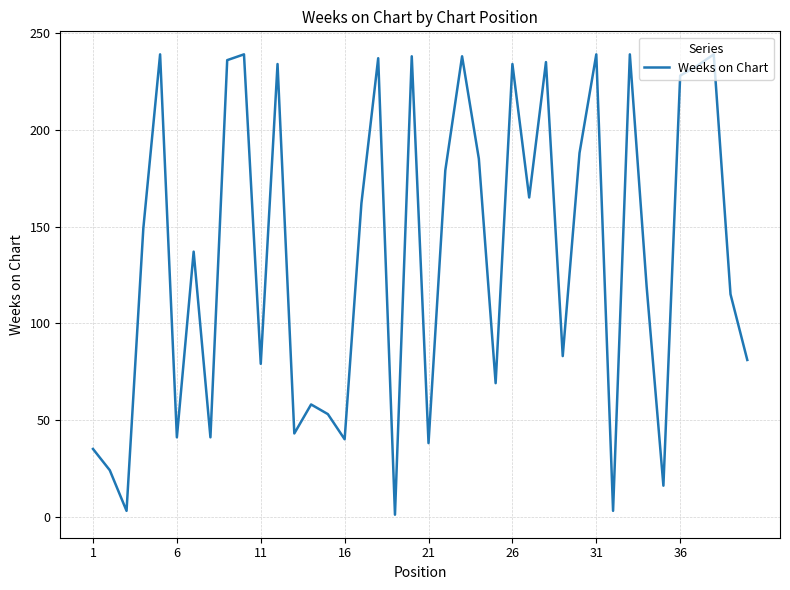

What is the greatest value displayed?

239